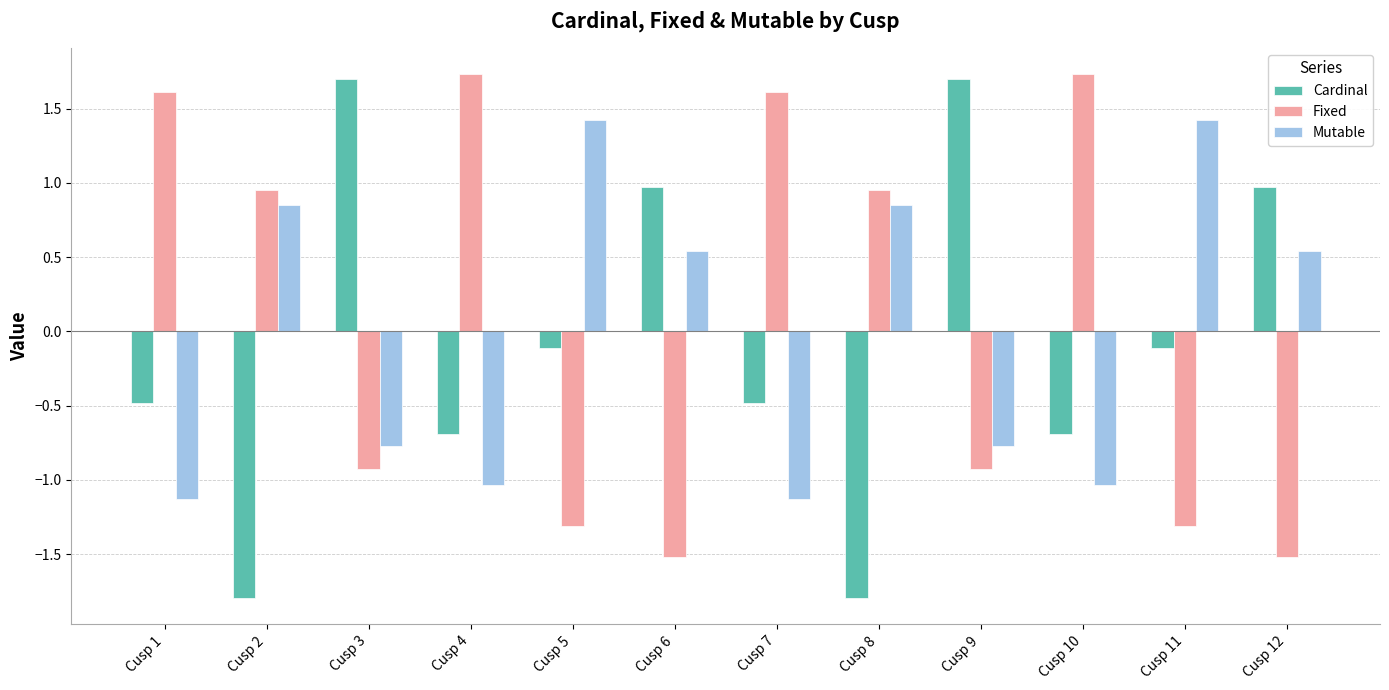

Is it true that Mutable equals -1.3 at Cusp 3?

False